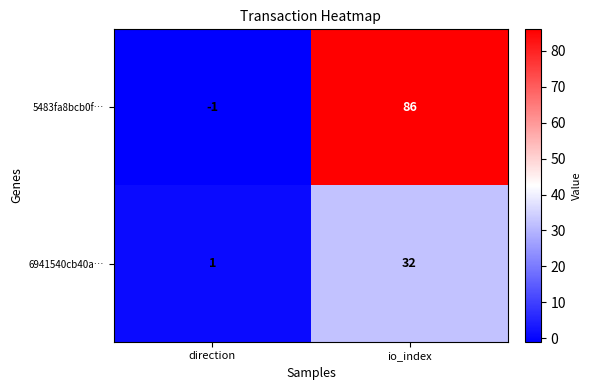

What is the maximum value shown in the chart?

86